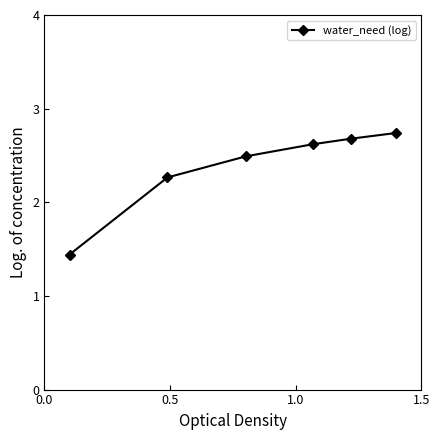

Count the values in the range 2 to 3.

5